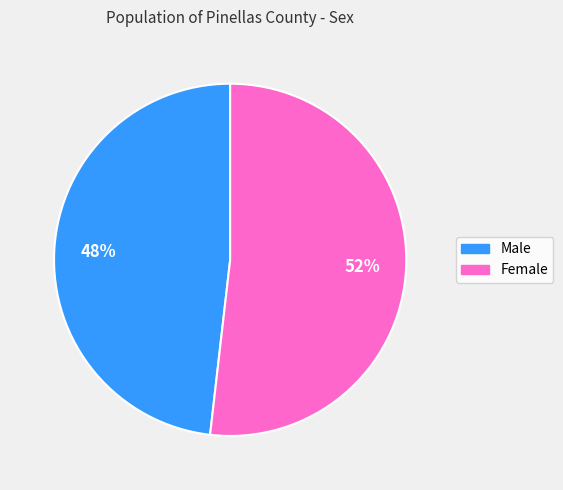

What is the ratio of the value at Male to the value at Female?

0.9